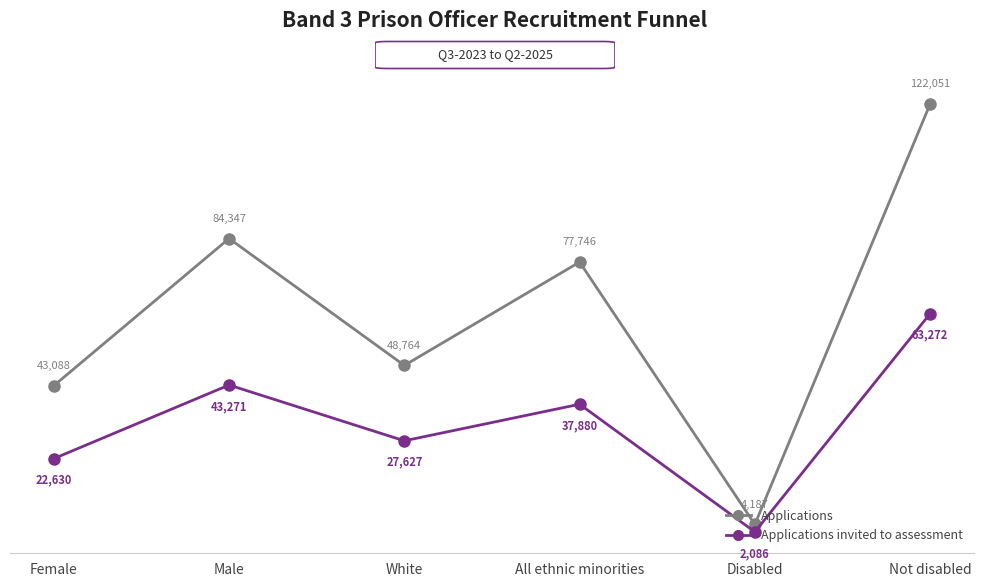

Where is Applications invited to assessment nearest to the value 32679?

White